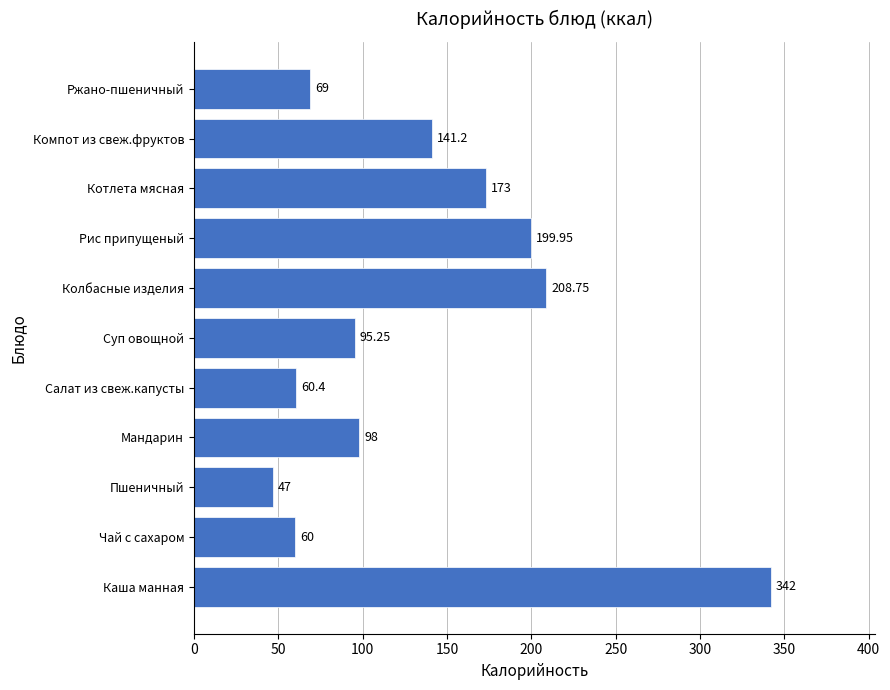

What is the average value?

135.9